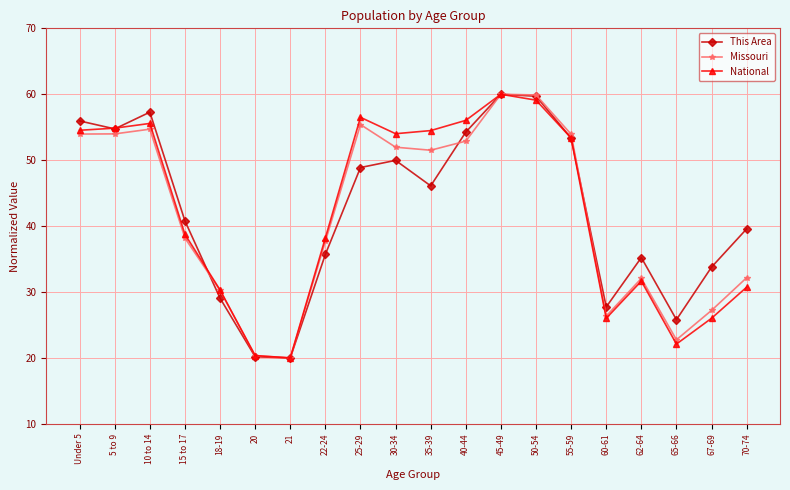

The Missouri series shows 11.7 at 60-61. True or false?

False